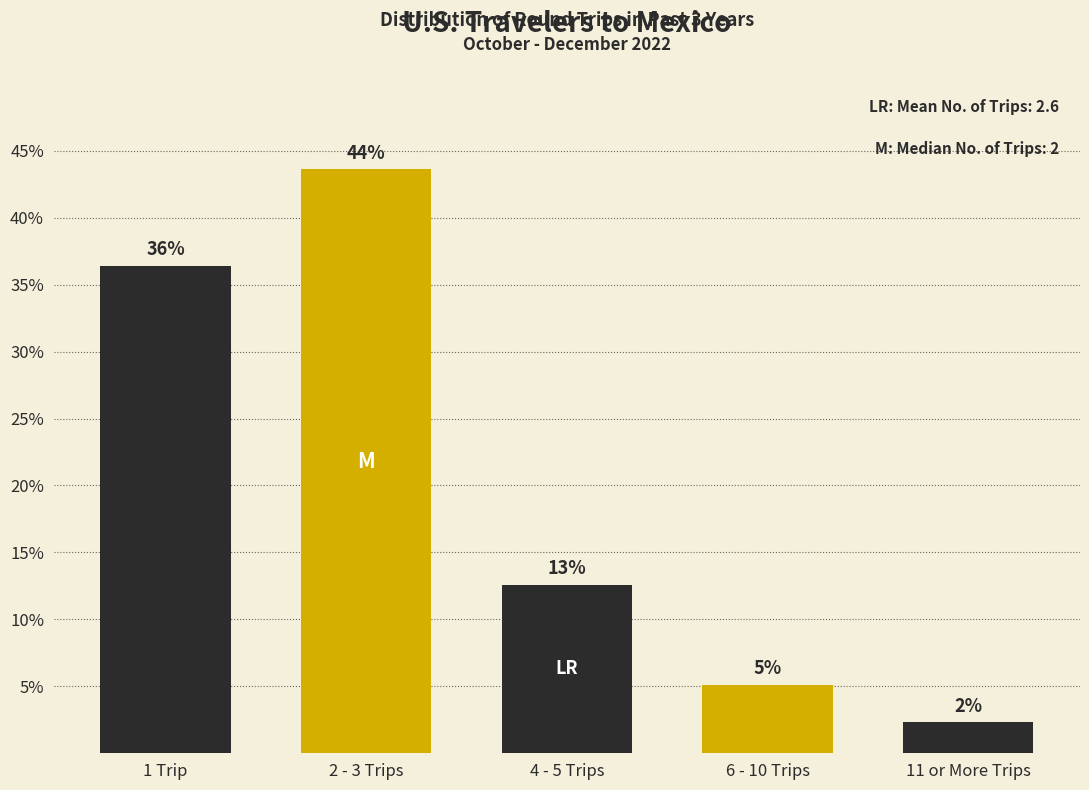

How many bars are there in total?

5